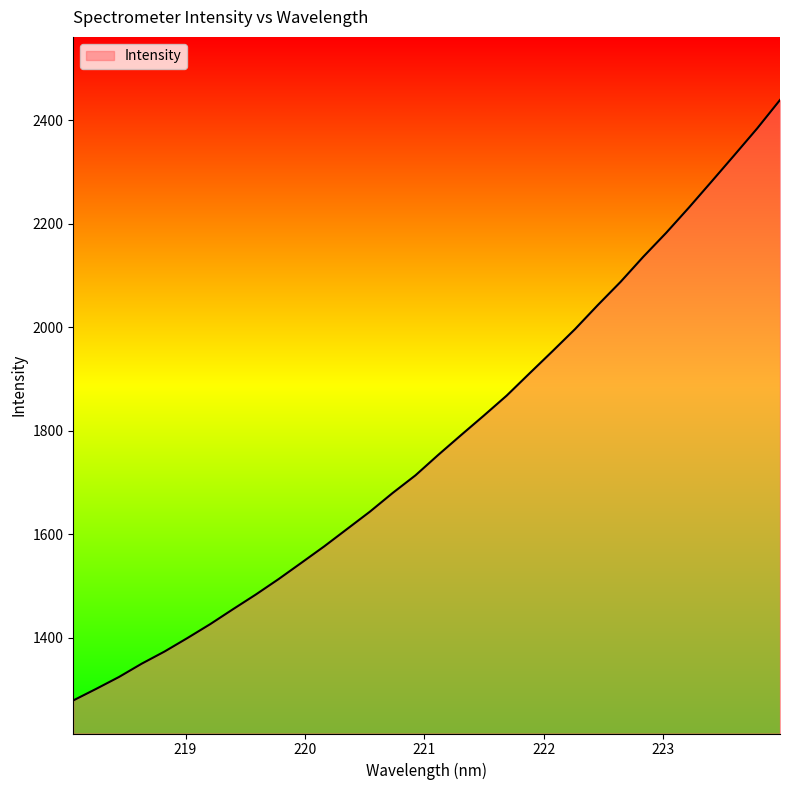

What is the smallest value displayed?

1278.6